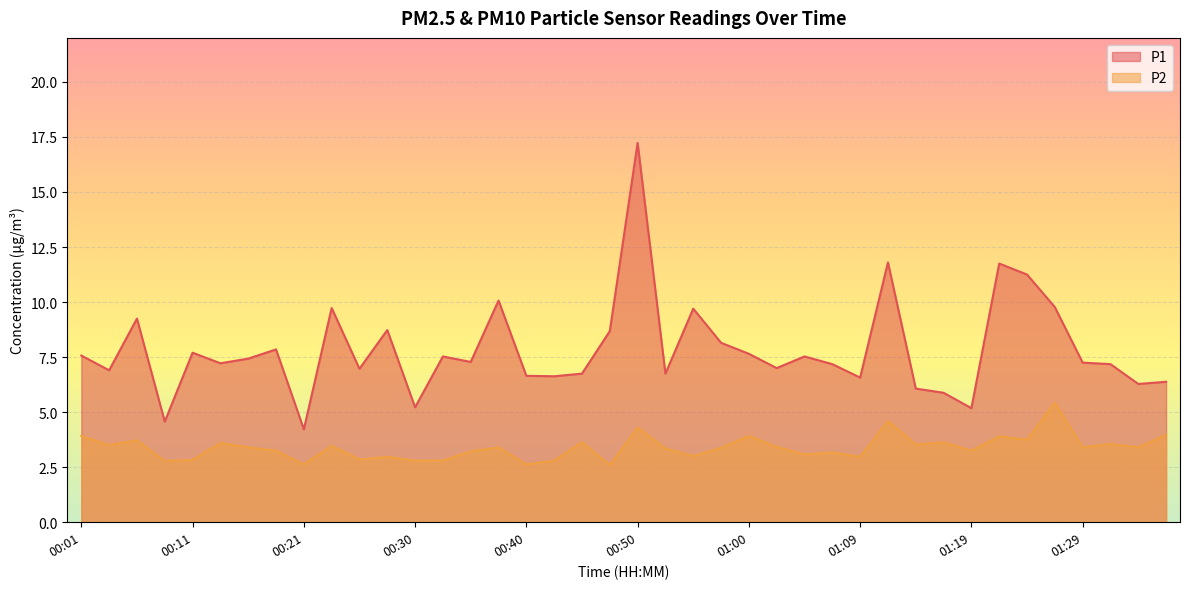

What is the label of the 4th point from the left?

00:08